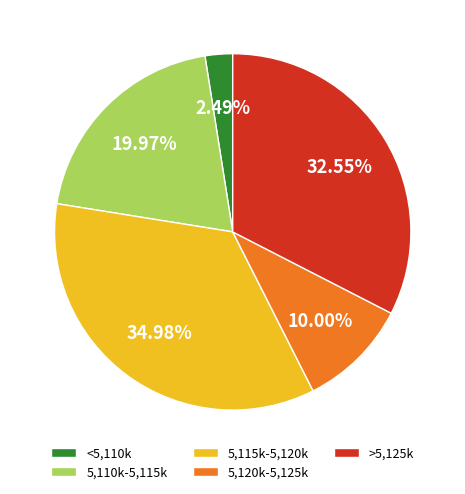

How many slices are in this pie chart?

5